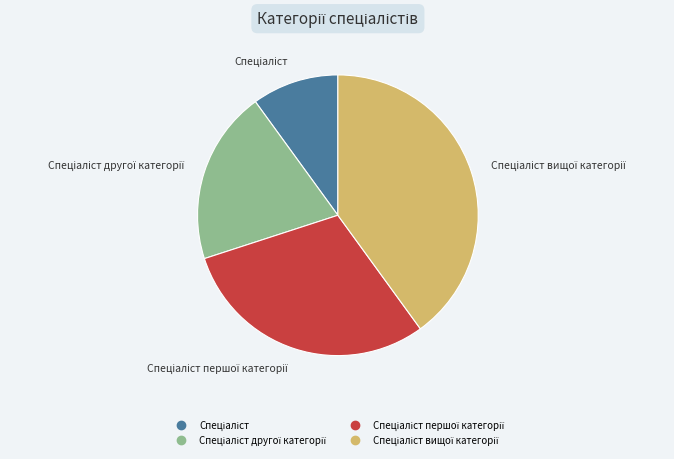

Is there any slice that represents more than half of the pie?

No